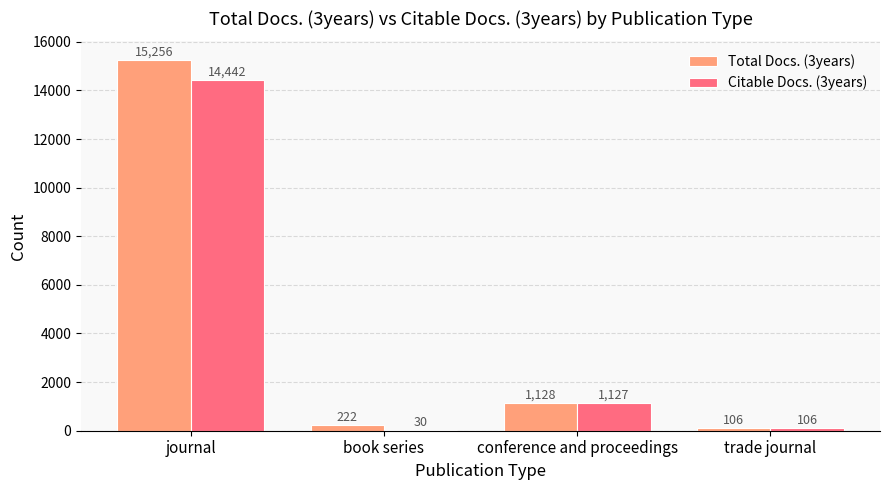

At which category does the chart reach its peak across all series?

journal